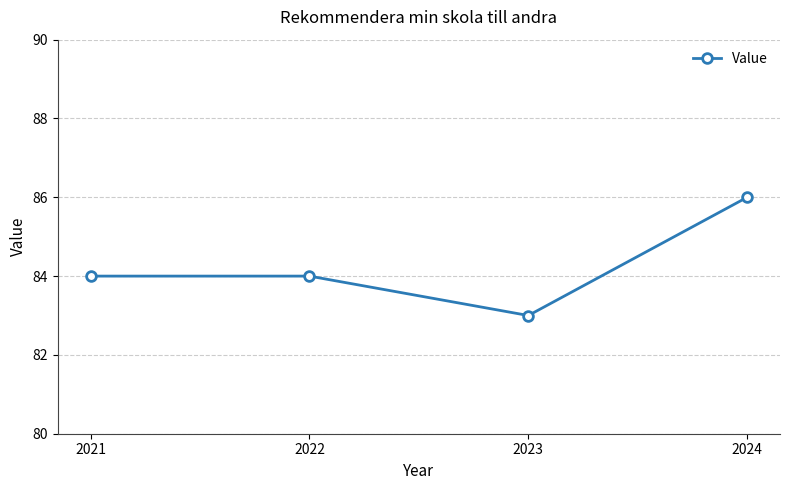

The chart shows a value of 38 at 2024. True or false?

False